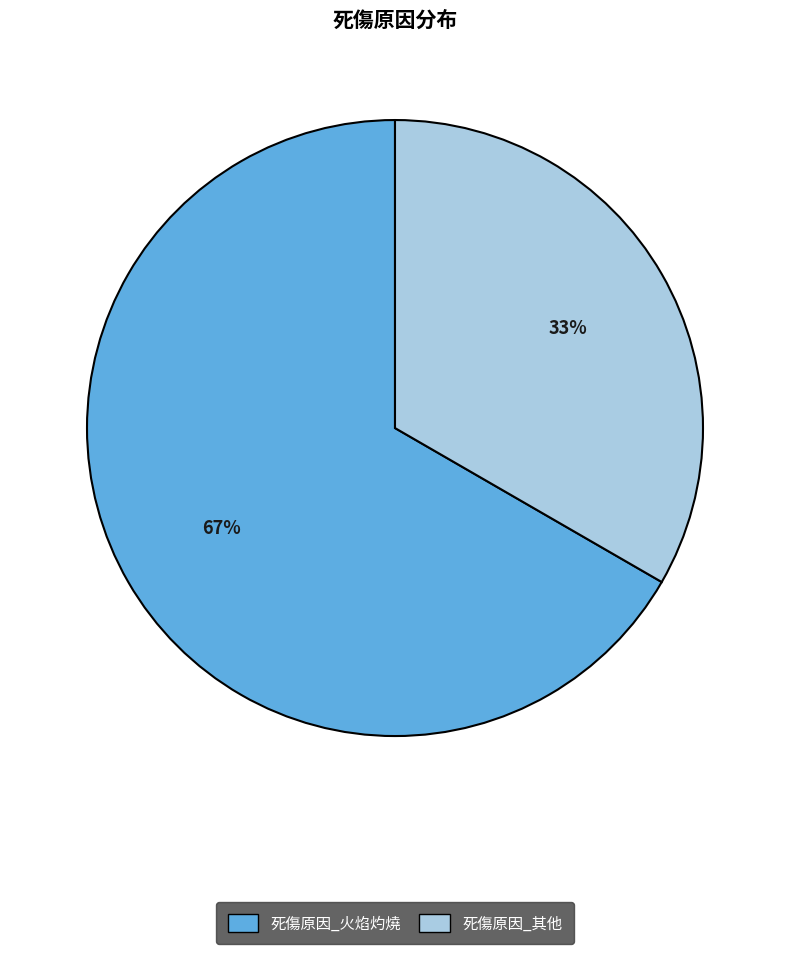

Does any single category account for the majority?

Yes